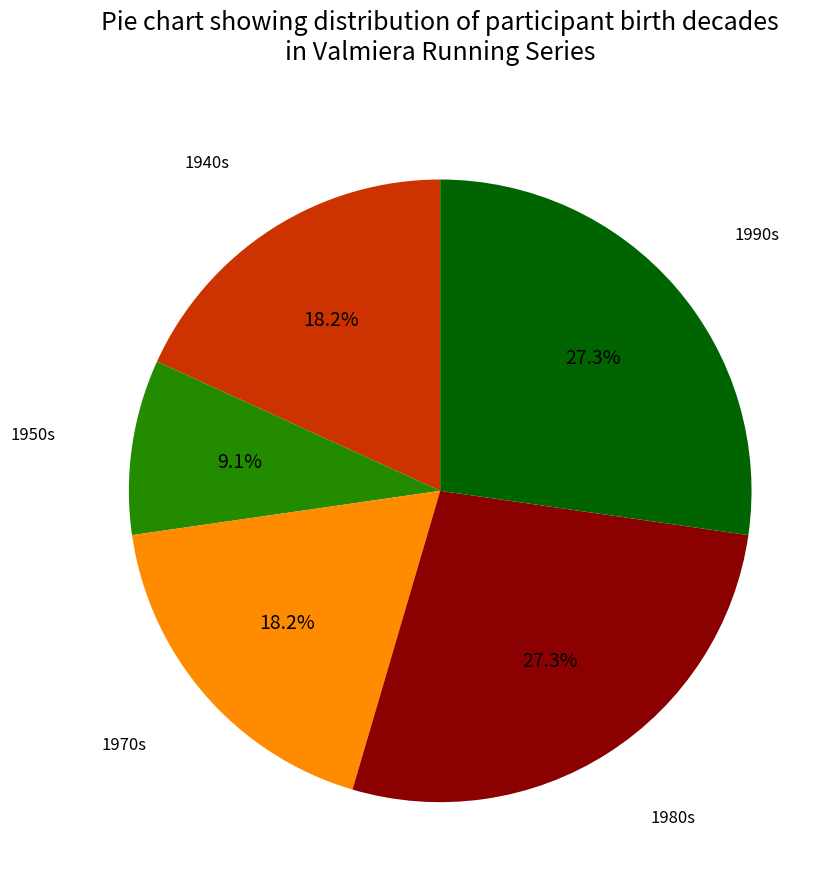

Is there a majority slice in this chart?

No